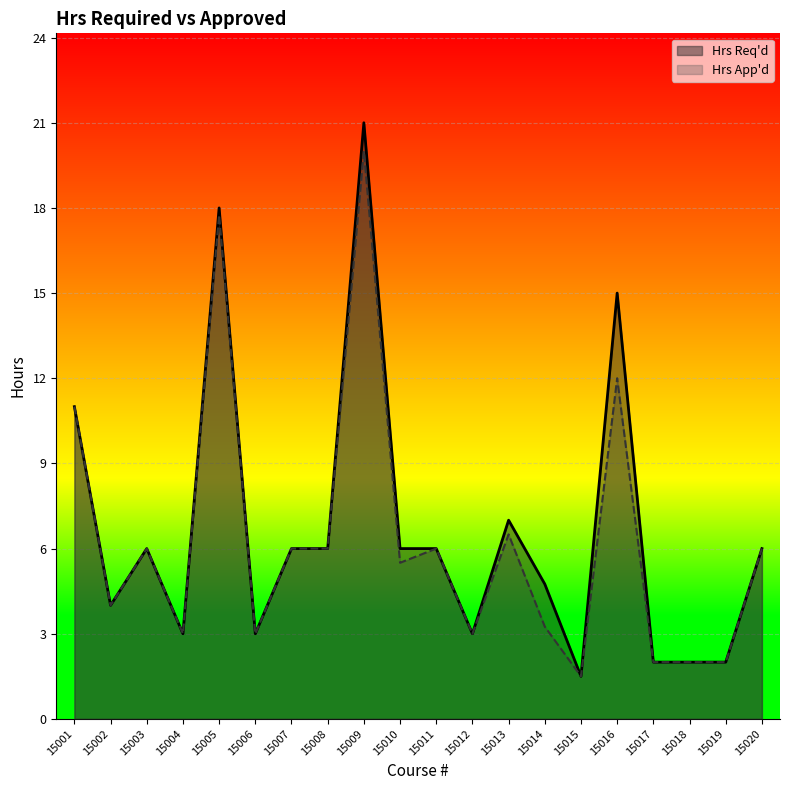

What is the value of the Hrs App'd point at the 7th from the left?

6.0